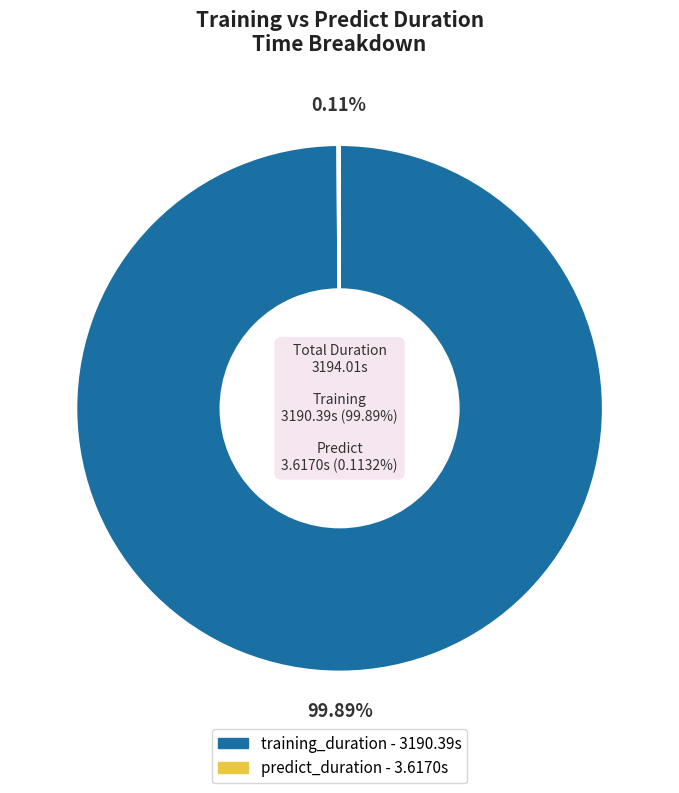

How many segments does this pie chart have?

2